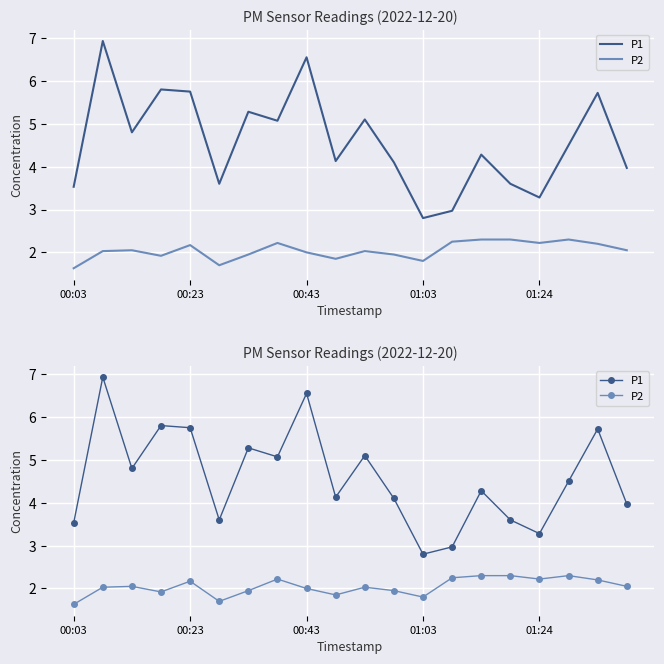

Between 13 and 15, which is larger?

15